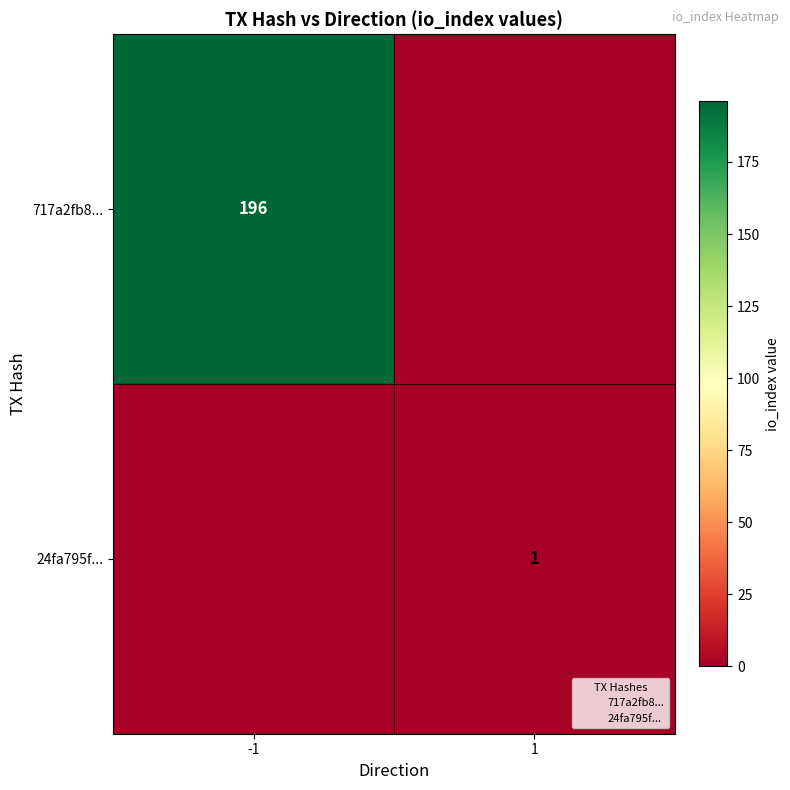

What is the difference between the maximum and minimum values in the 717a2fb8... series?

196